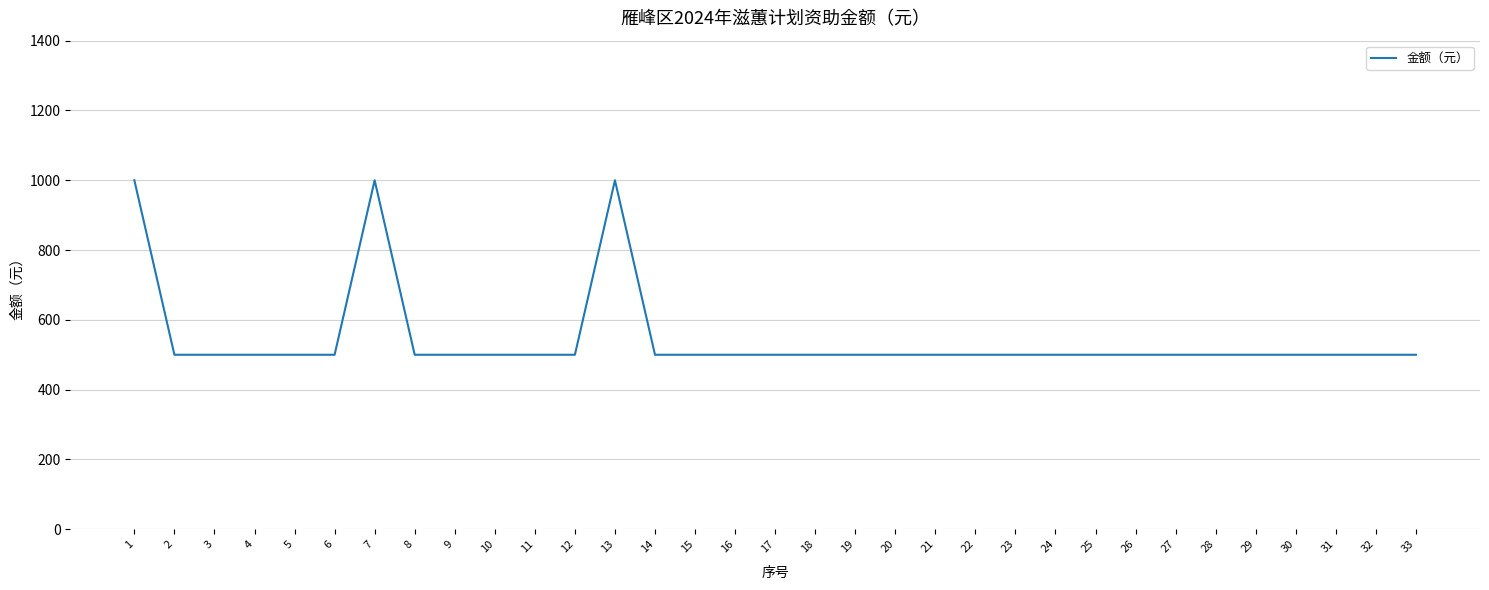

How many lines are shown in the chart?

1